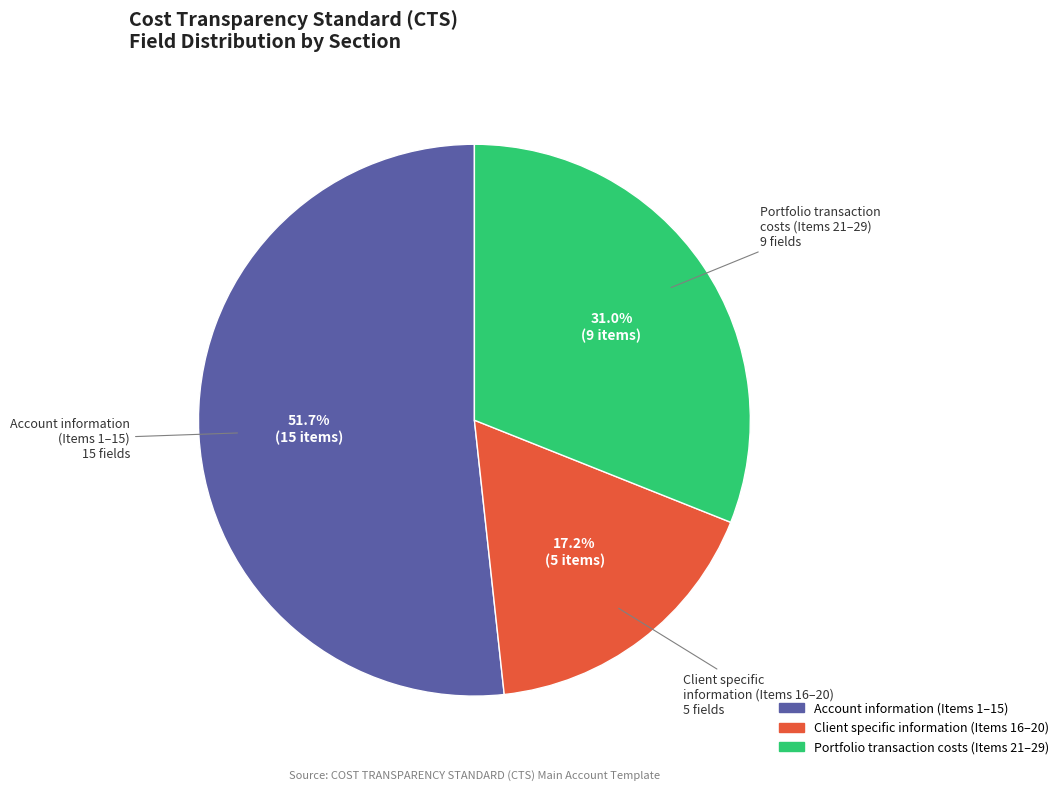

How many slices are in this pie chart?

3